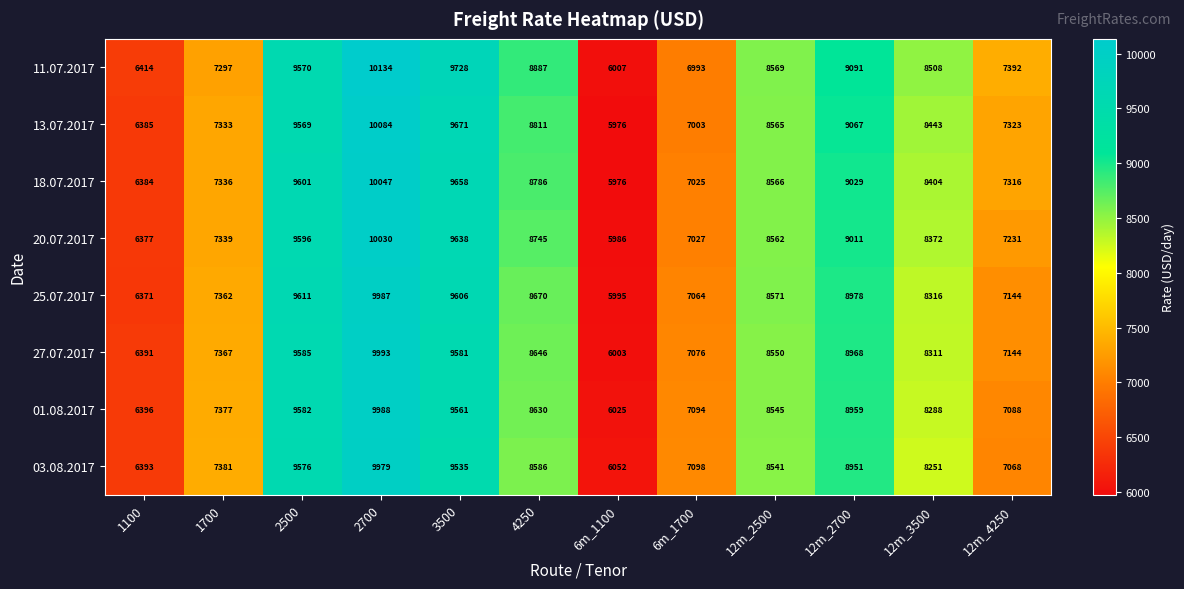

What is the difference between the second highest and minimum values in the 18.07.2017 series?

3682